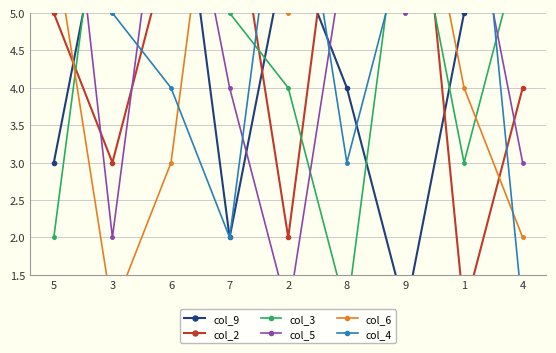

Reading right to left, transcribe all the data shown in this chart.

col_9: 9	5	1	4	6	2	8	7	3
col_2: 4	1	9	8	2	7	6	3	5
col_3: 6	3	7	1	4	5	9	8	2
col_5: 3	7	5	6	1	4	8	2	9
col_6: 2	4	8	7	5	9	3	1	6
col_4: 1	9	6	3	8	2	4	5	7